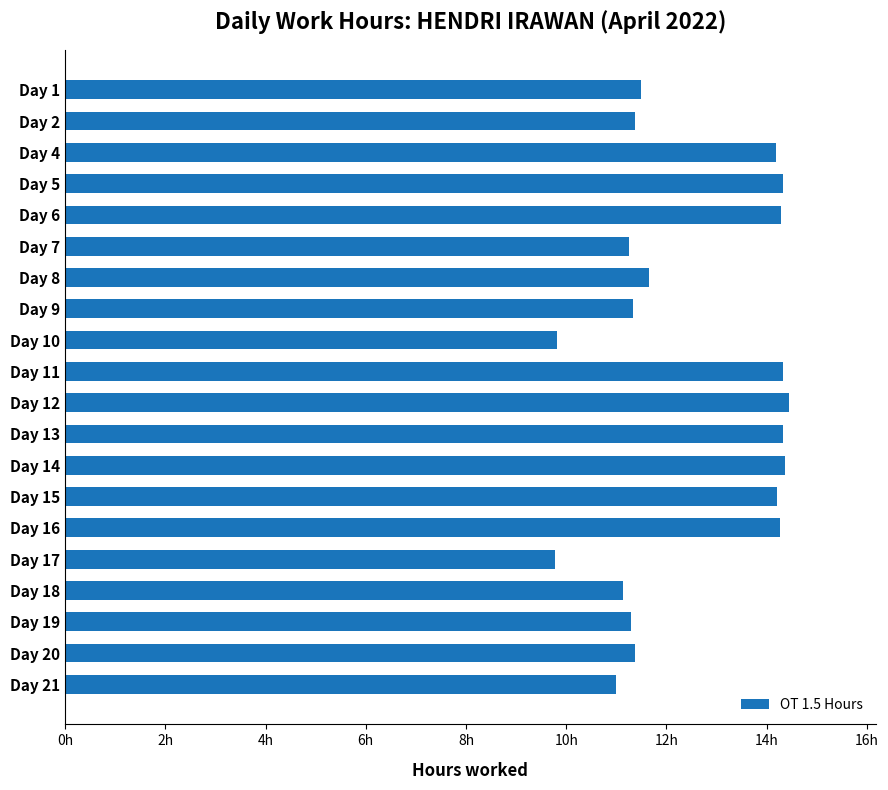

What is the difference between the second highest and second lowest values?

4.5